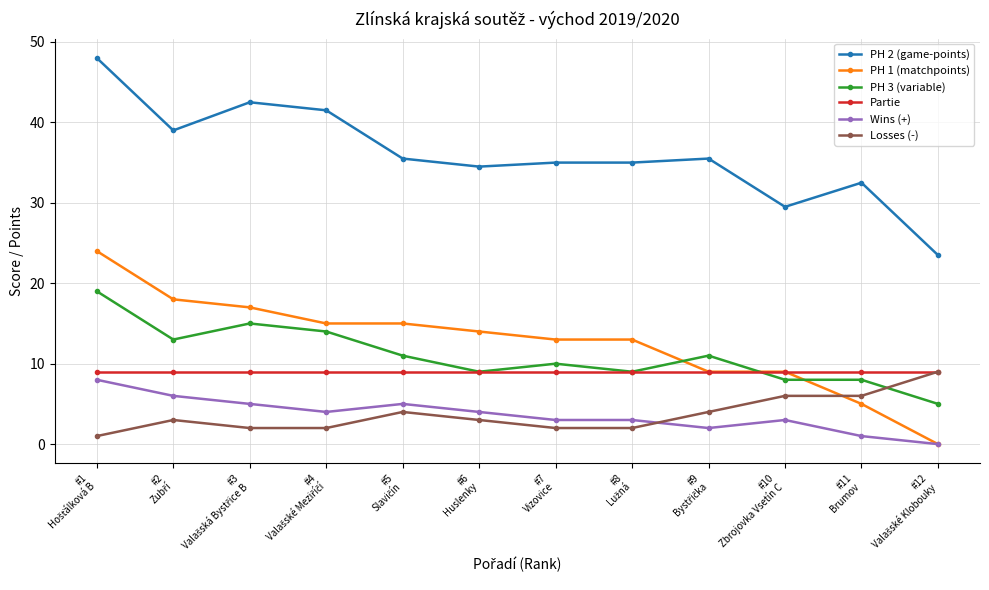

What is the value of the PH 1 (matchpoints) point at the 7th from the left?

13.0